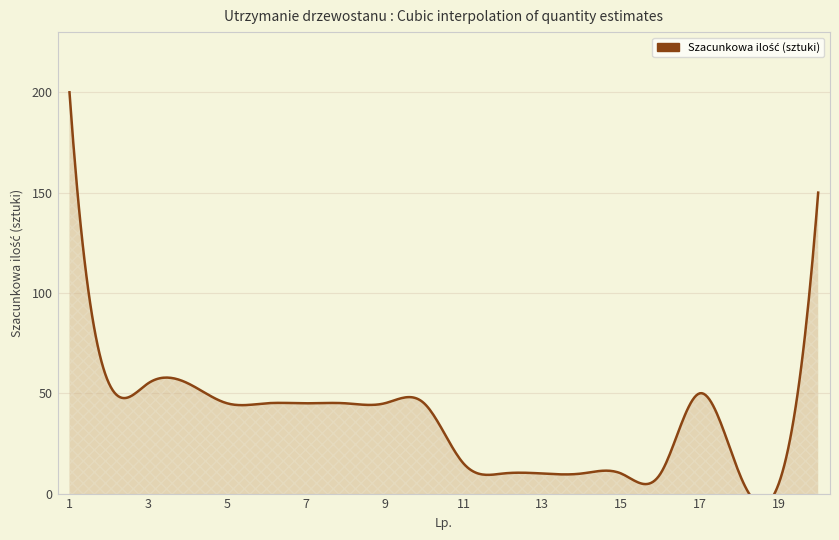

List the labels in order of value, largest first.

1, 20, 2, 3, 4, 17, 5, 6, 7, 8, 9, 10, 11, 12, 13, 14, 15, 16, 18, 19